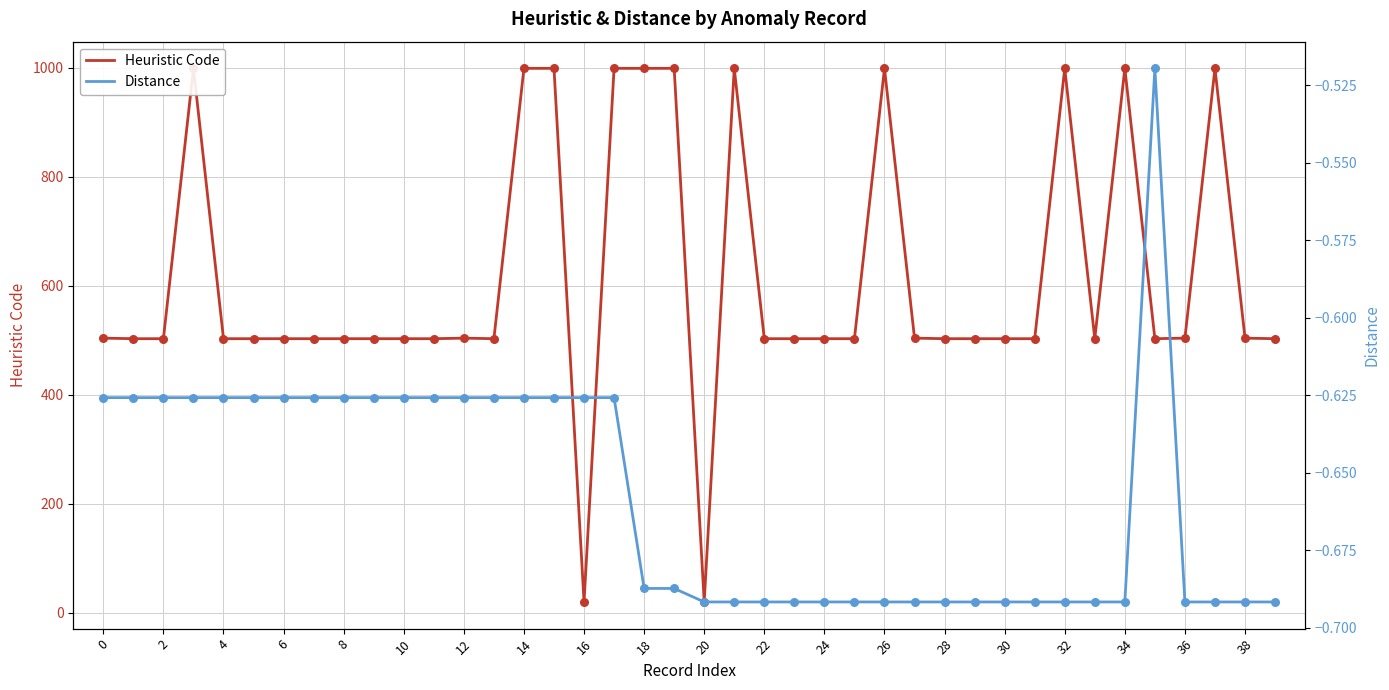

Is the value of Distance at 33 greater than the value of Heuristic Code at 30?

No